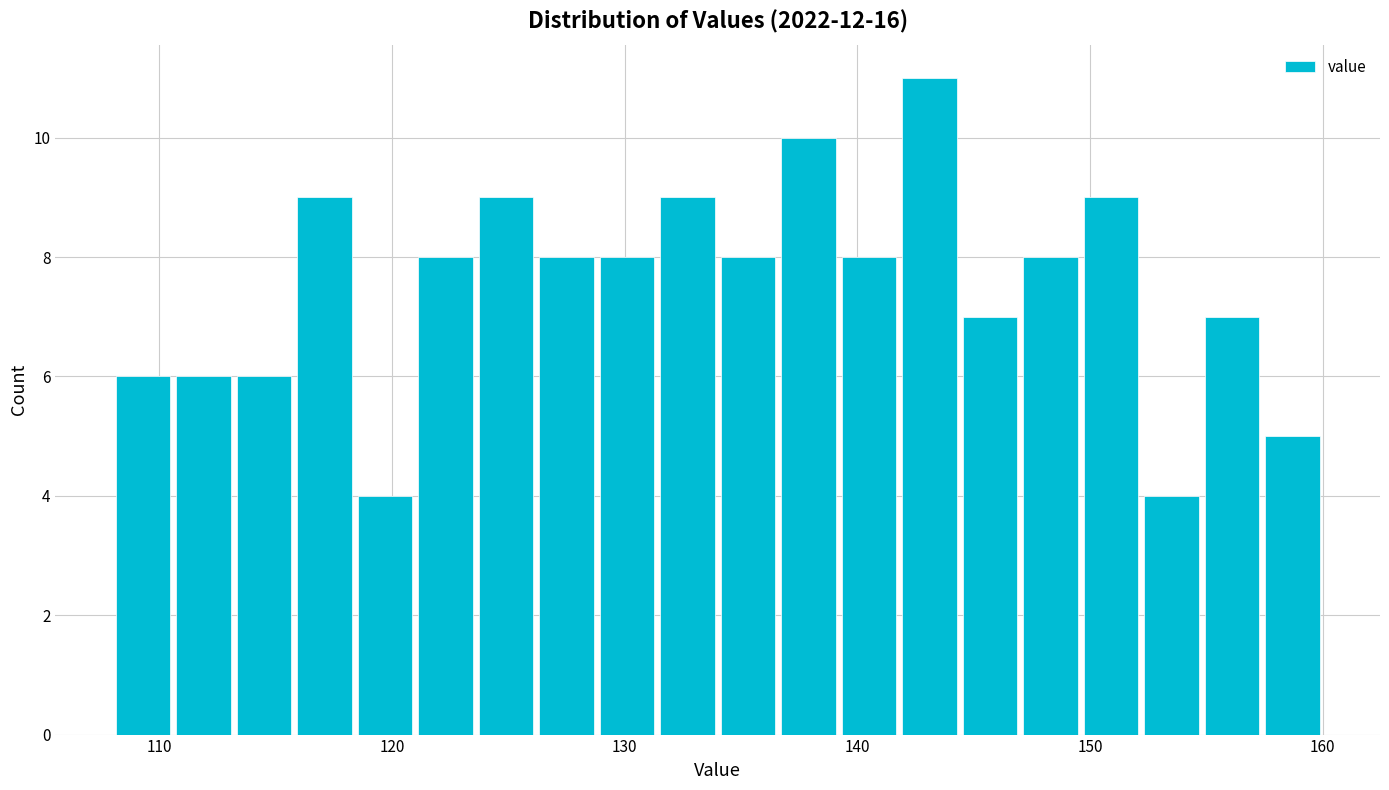

Read against the x-axis, roughly where is the centre of the tallest bar?

143